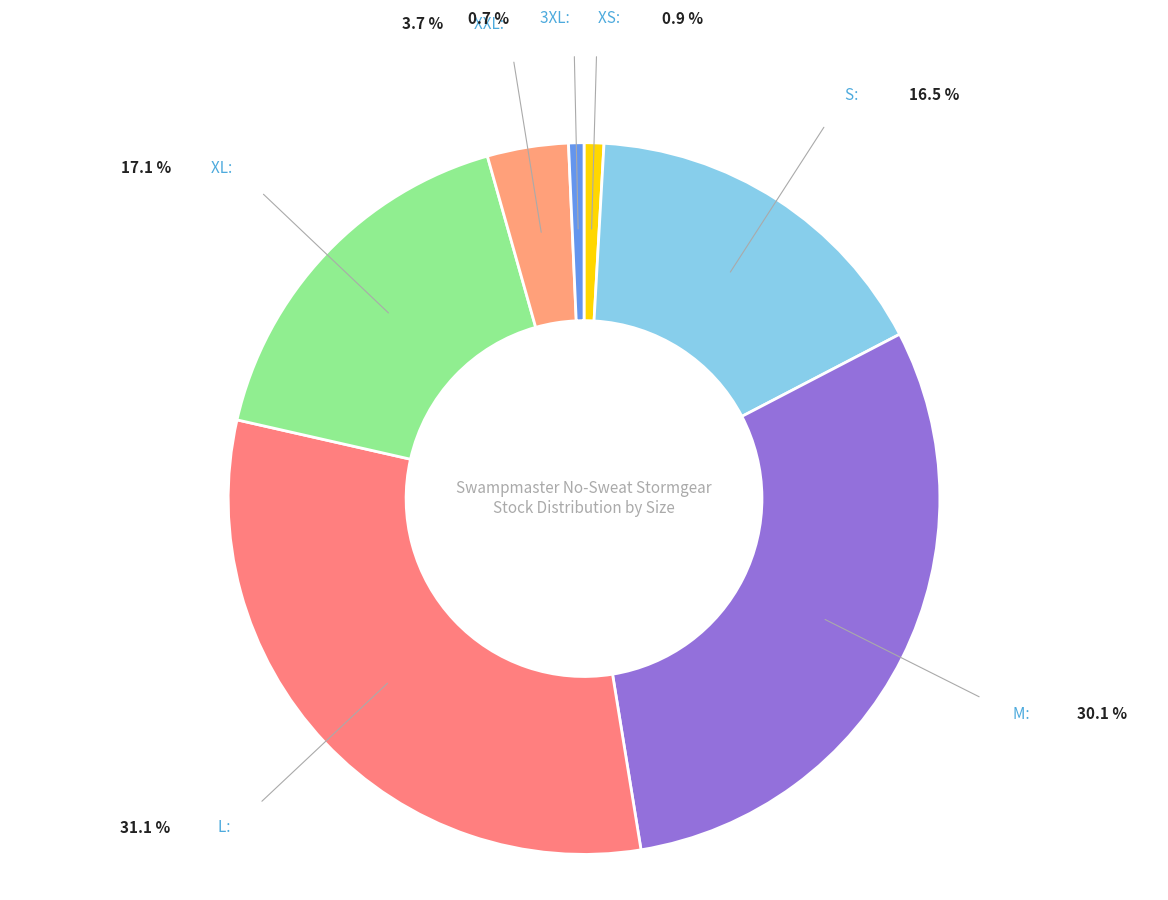

How many segments does this pie chart have?

7